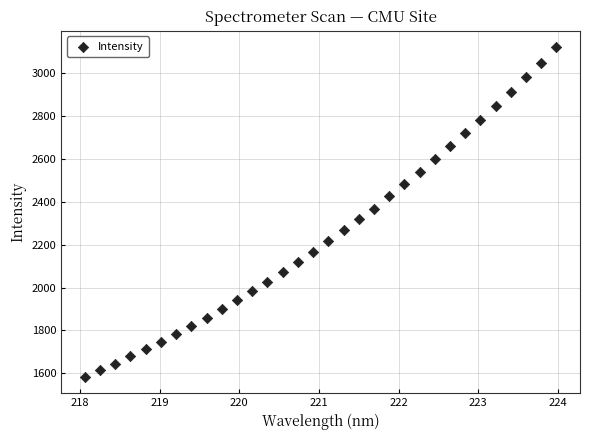

What is the range of X values (max minus min)?

5.9